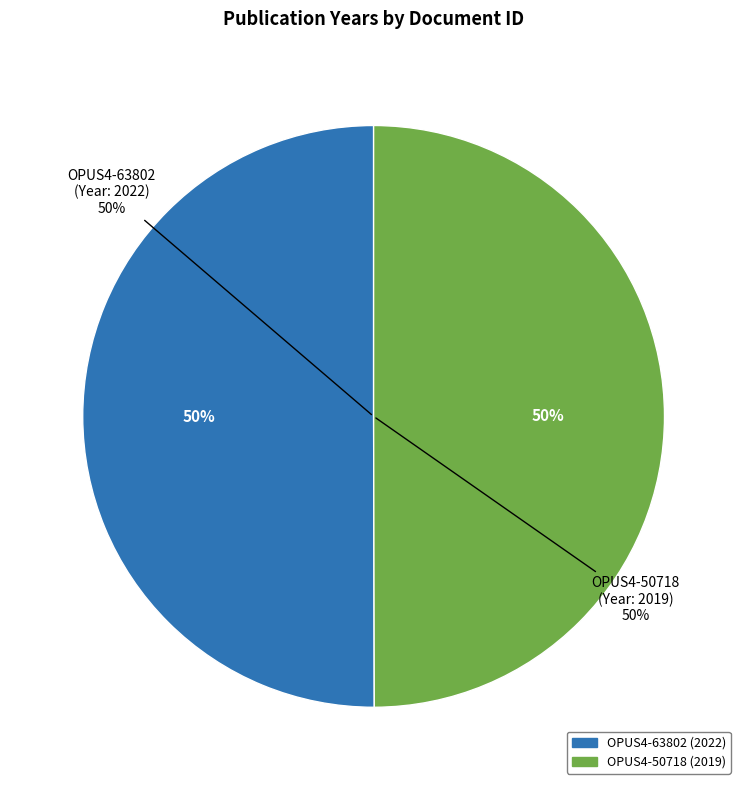

Is there a majority slice in this chart?

Yes